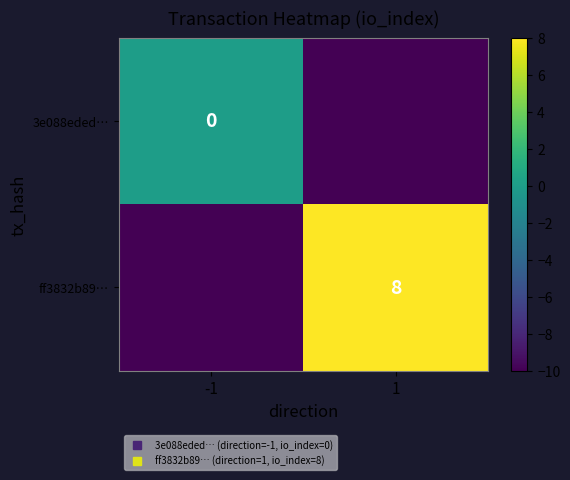

What is the spread (max minus min) of values at -1?

10